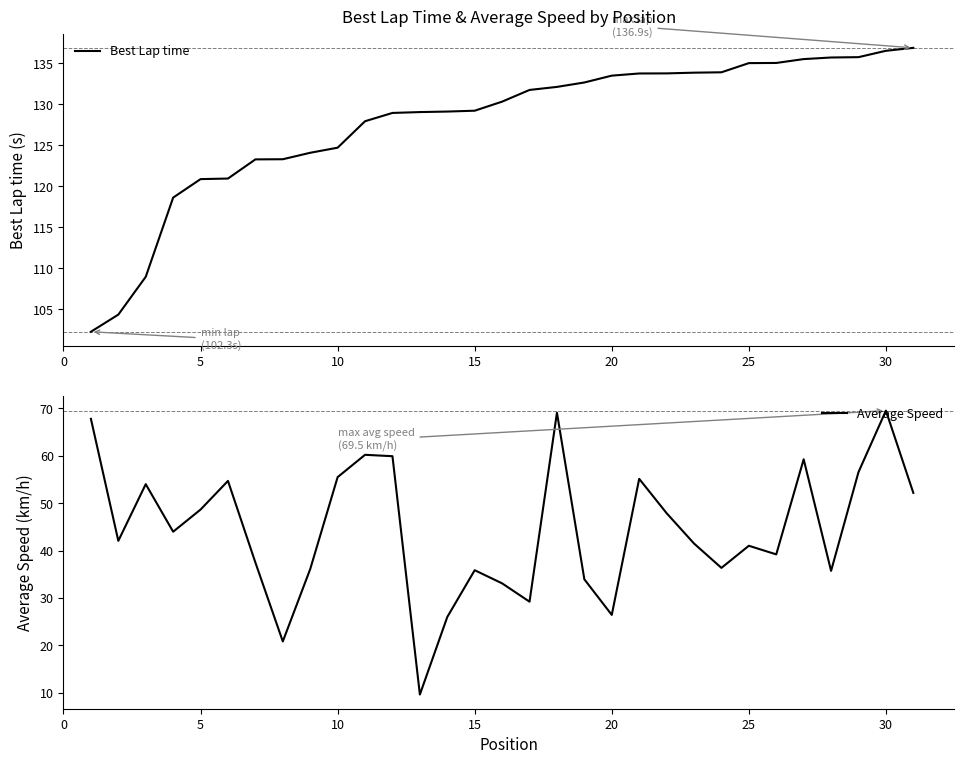

What is the minimum value for Average Speed?

9.7